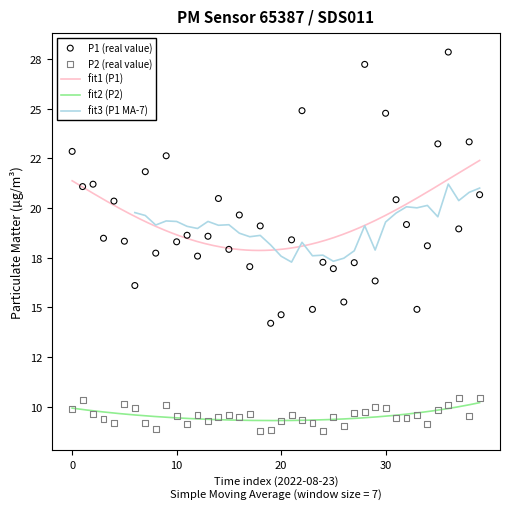

Which series has the largest Y range (max minus min)?

P1